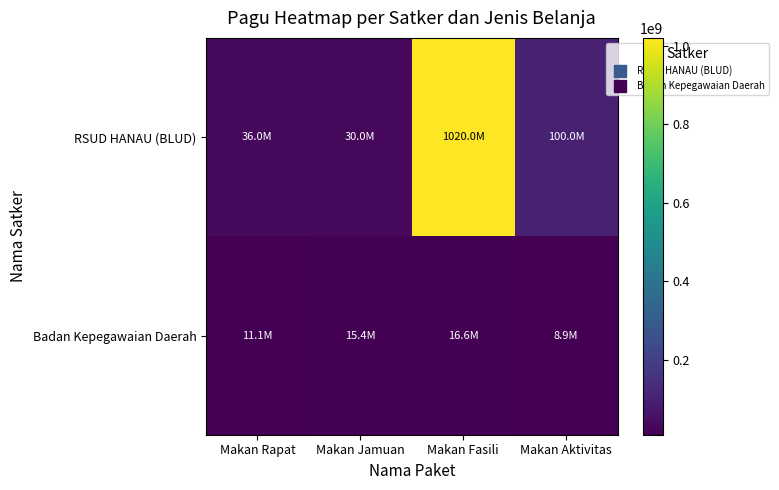

Reading right to left, extract all data points from this chart.

RSUD HANAU (BLUD): Makan Aktivitas=100000000	Makan Fasili=1020000000	Makan Jamuan=30000000	Makan Rapat=36000000
Badan Kepegawaian Daerah: Makan Aktivitas=8921600	Makan Fasili=16644250	Makan Jamuan=15434200	Makan Rapat=11146500